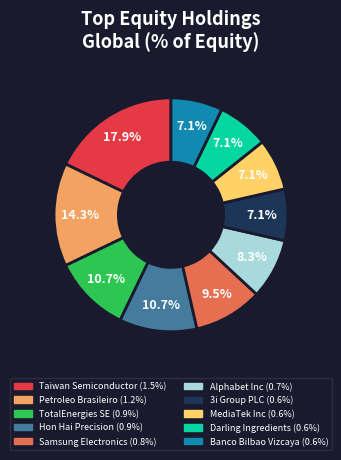

Is there a majority slice in this chart?

No